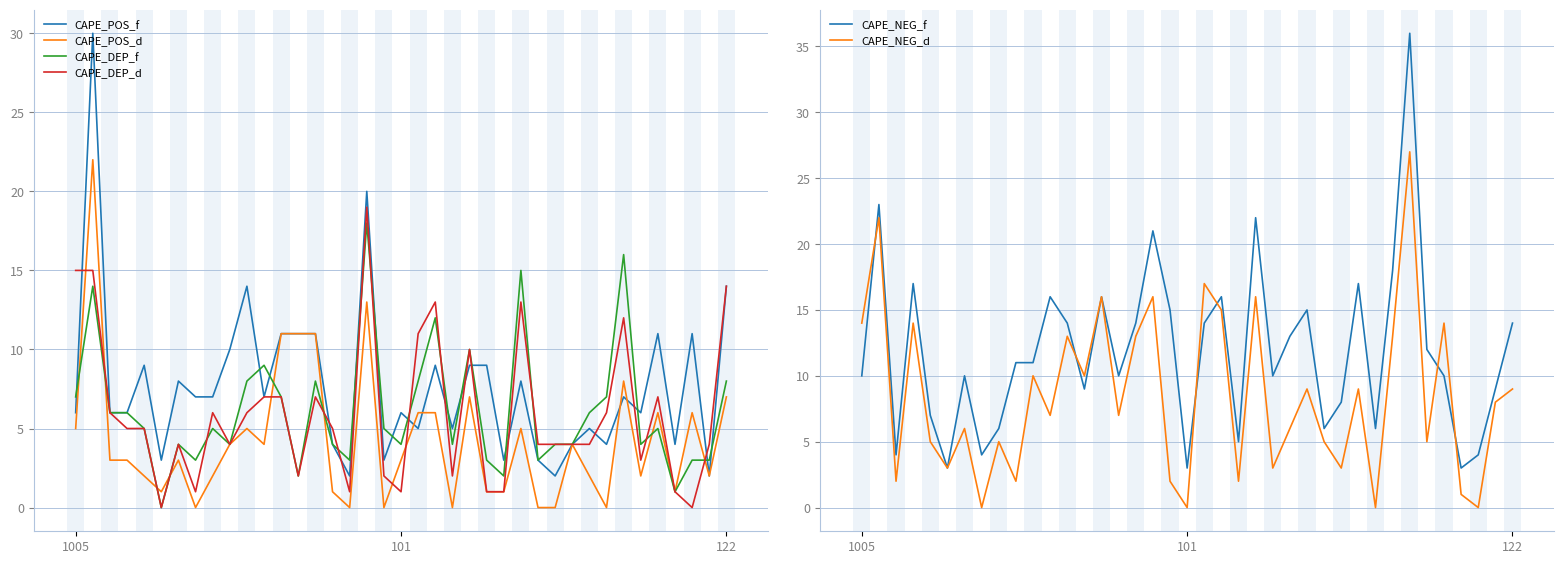

Does the chart display data point markers on the line(s)?

No